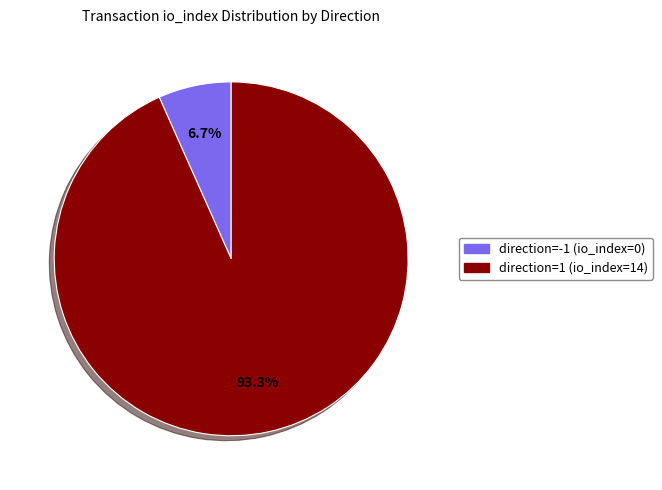

Does direction=1 (io_index=14) represent more than half of the total?

Yes